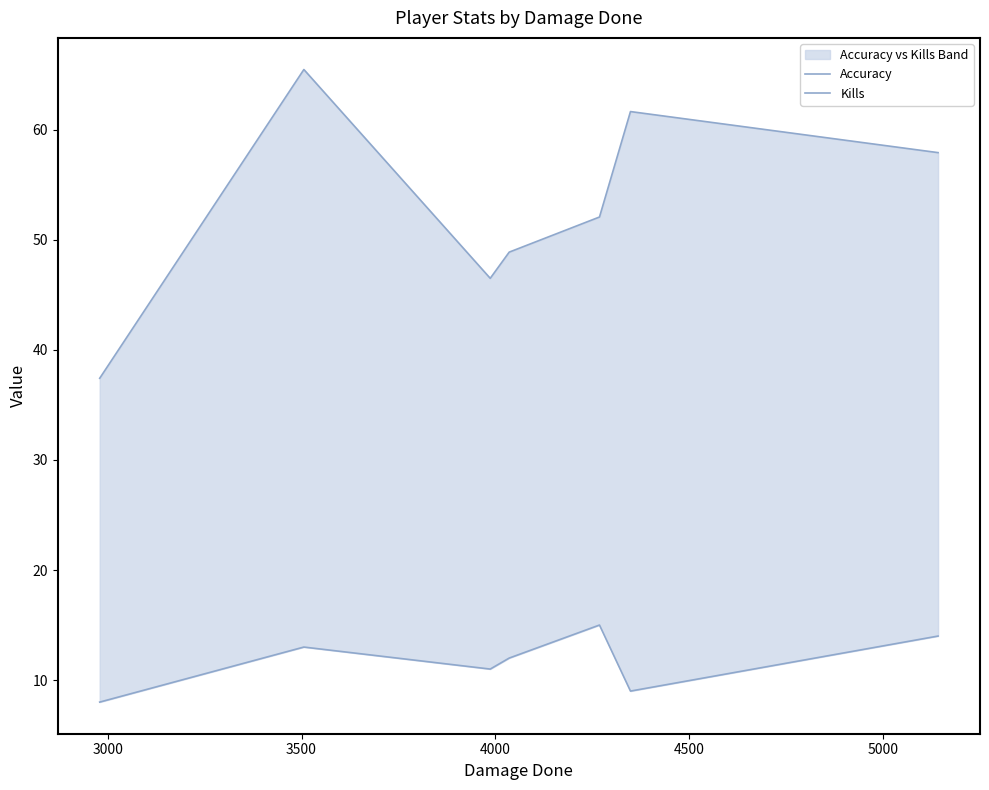

Count the Kills values in the range 9 to 14.

5